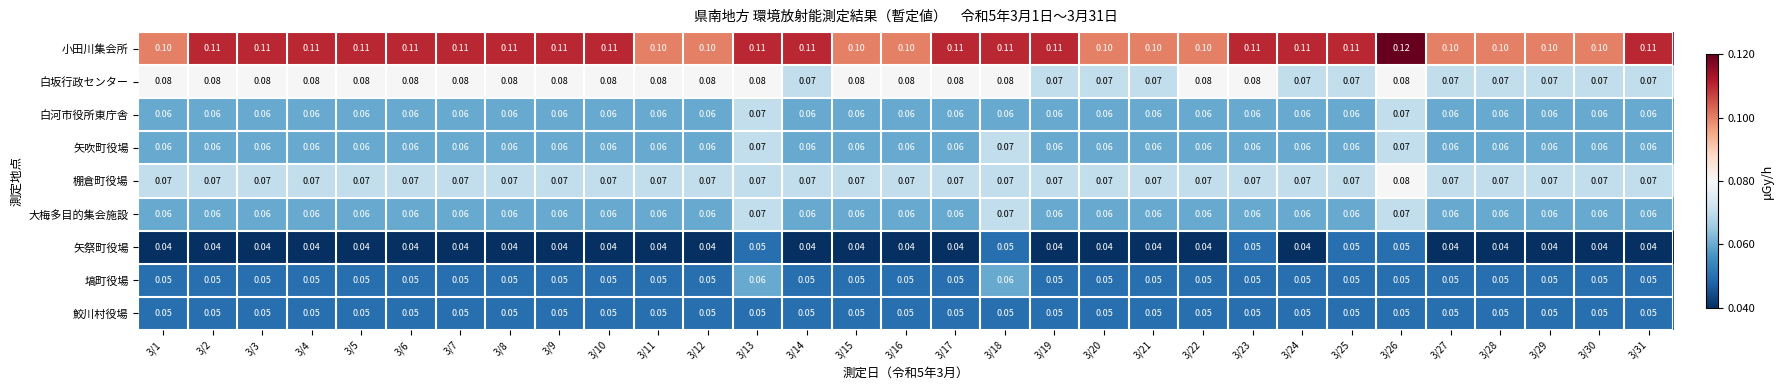

Which series has the largest total across all categories?

小田川集会所